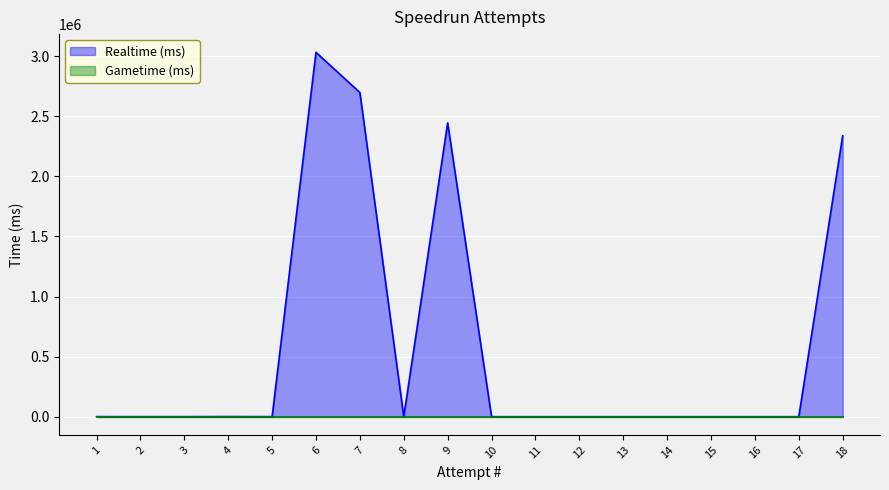

What is the value of the 1st point from the left?

442